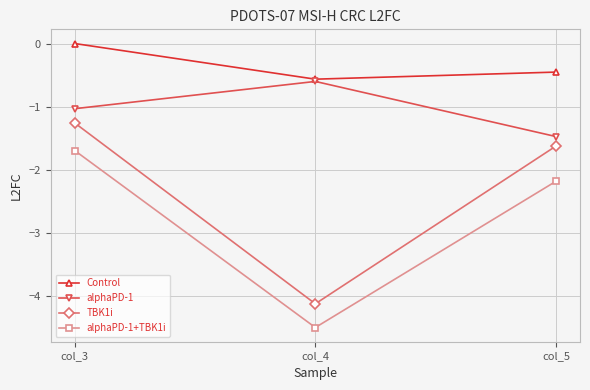

What is the value of the TBK1i point at the 2nd from the left?

-4.1